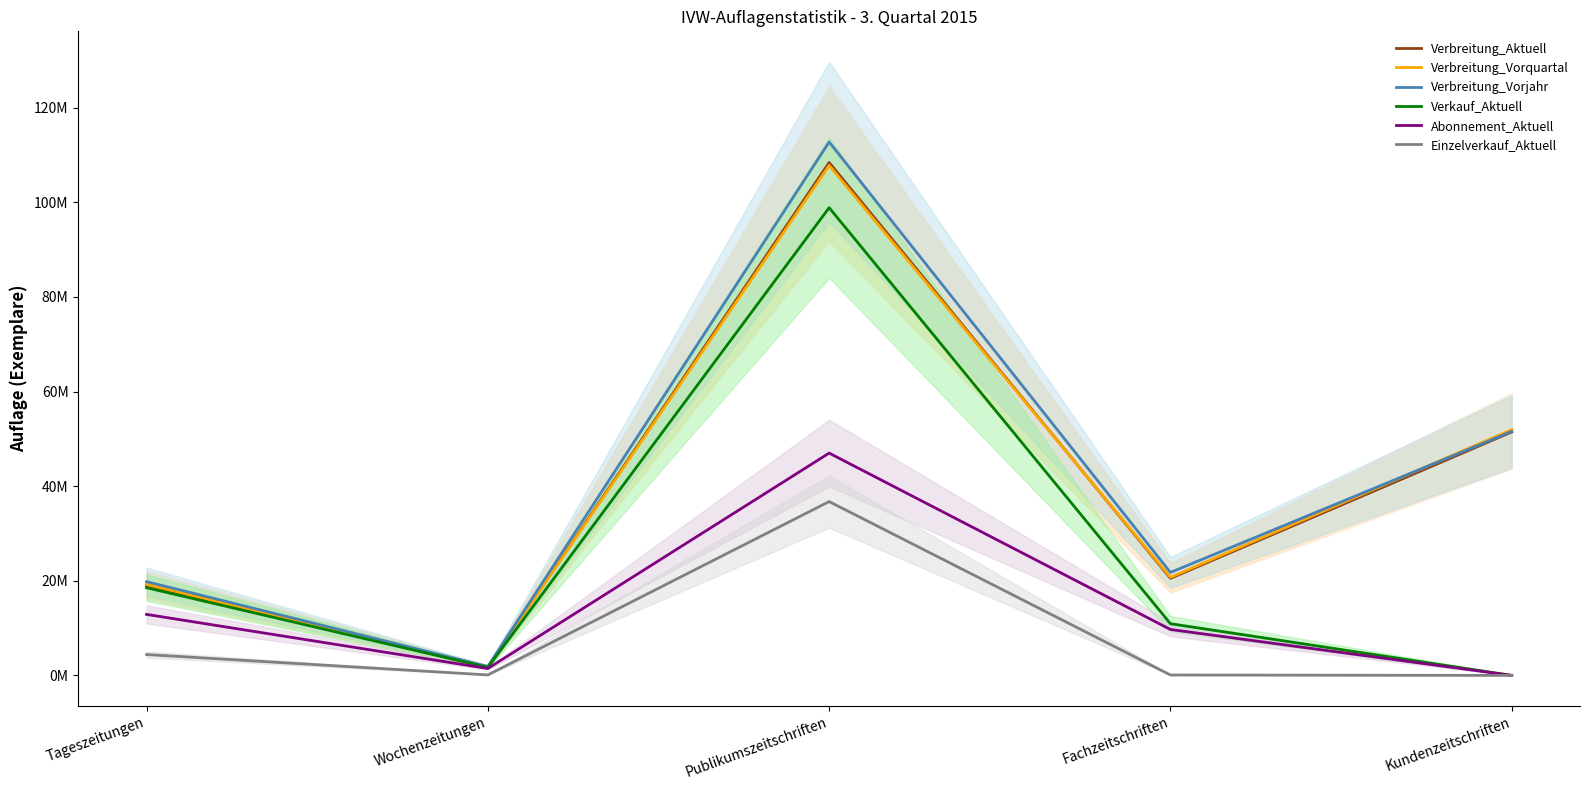

At how many categories does at least one series exceed 69?

1